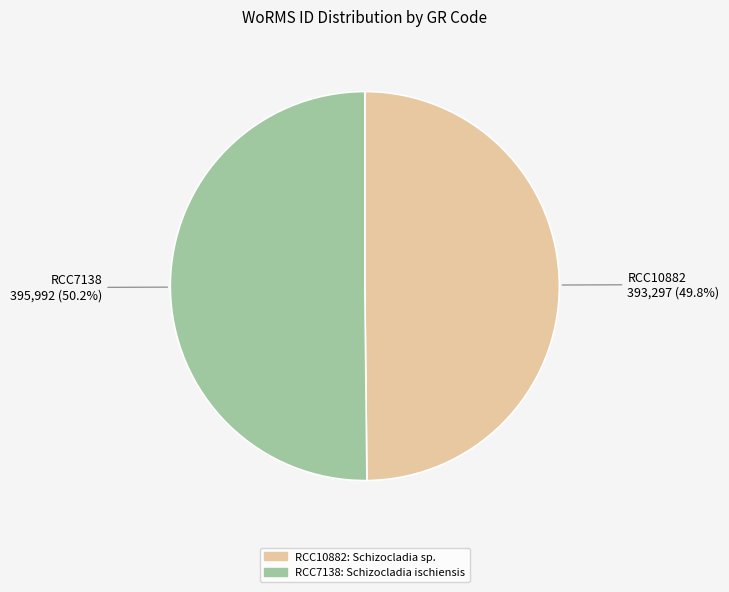

The RCC7138 slice represents 42% of the pie. True or false?

False